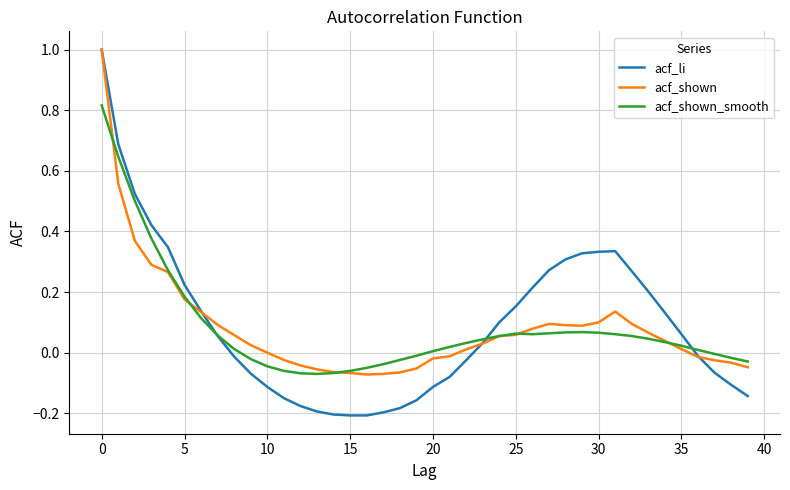

In acf_li, how many points are higher than both neighbors (excluding endpoints)?

1